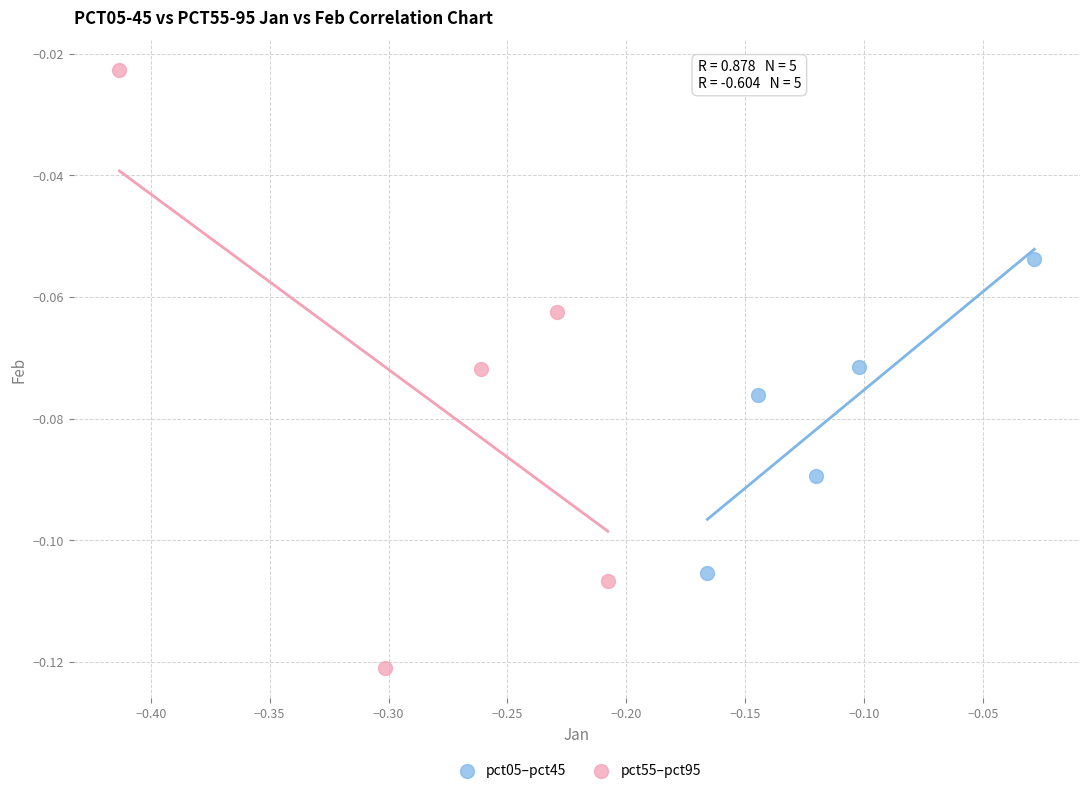

Which series reaches the maximum Y coordinate?

pct55–pct95